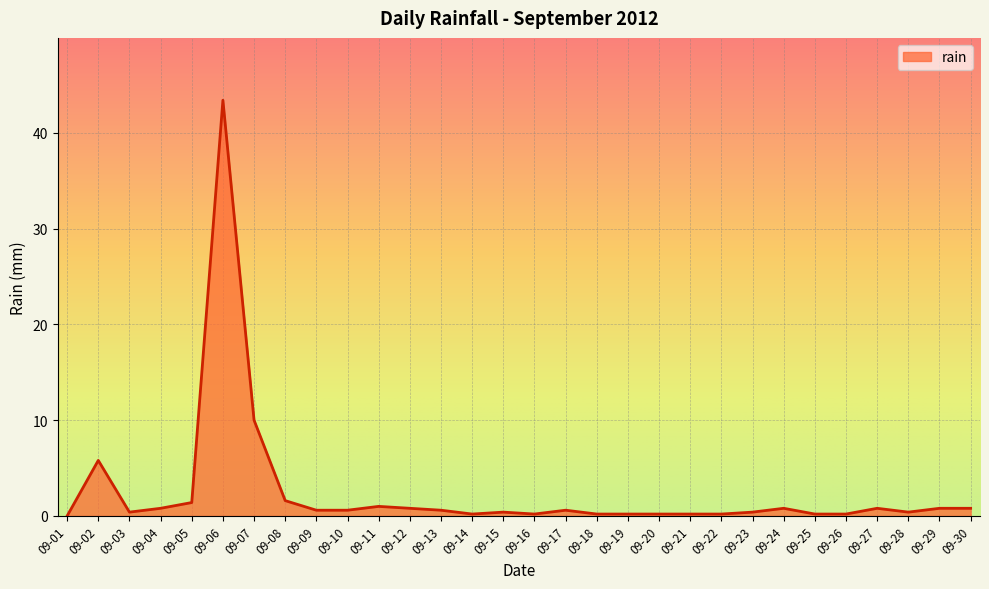

At which category does the chart reach its peak across all series?

09-06